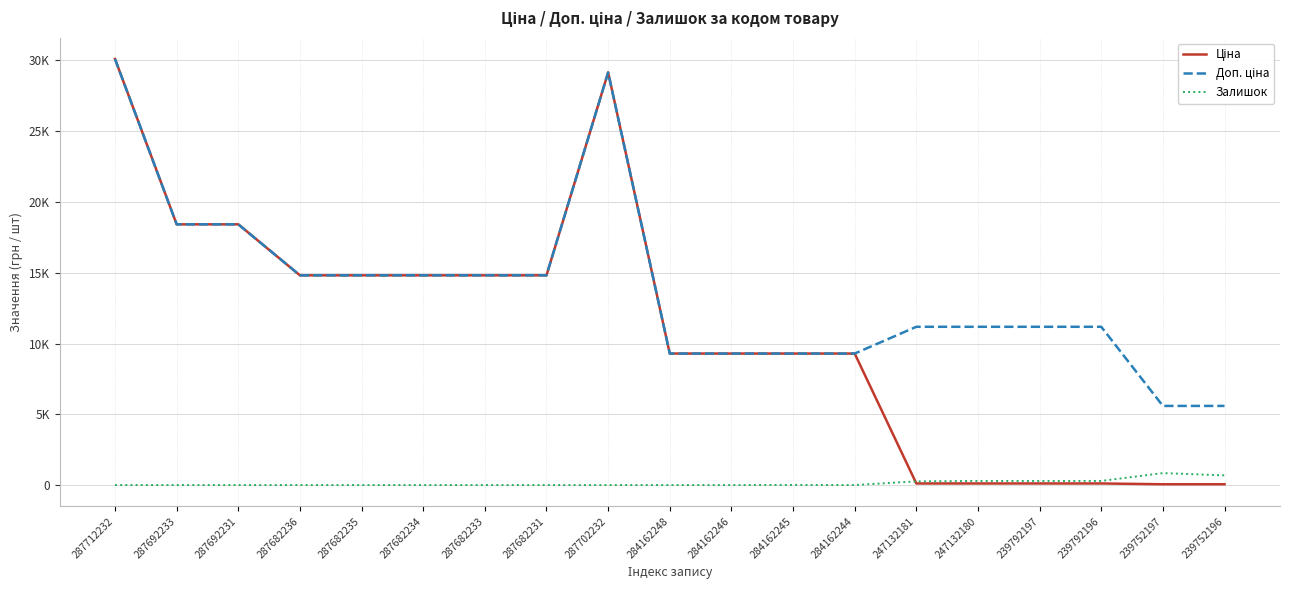

Is it true that Залишок equals 1184.6 at 239752196?

False